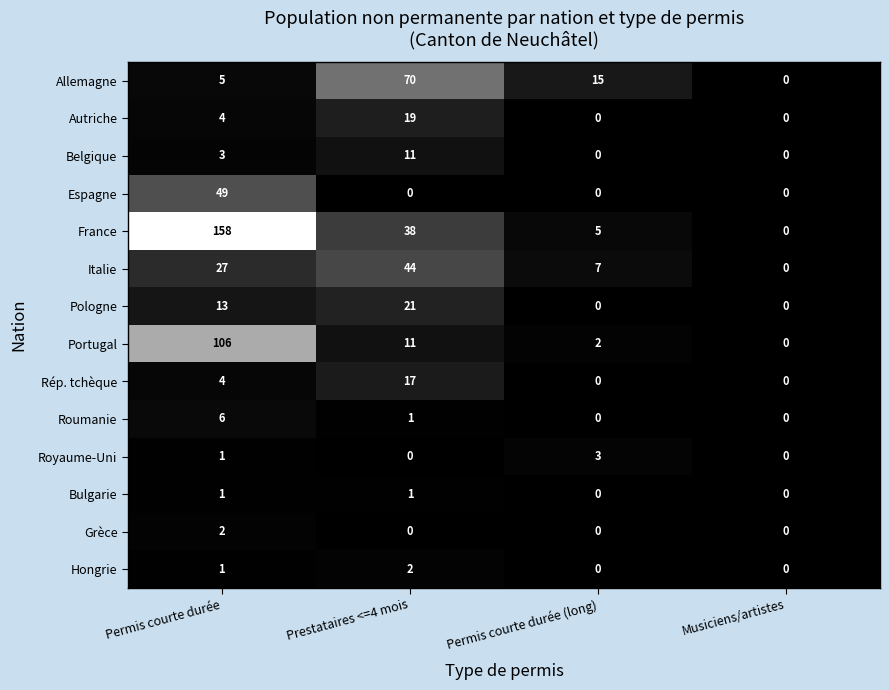

What is the difference between the maximum and minimum values in the Italie series?

44